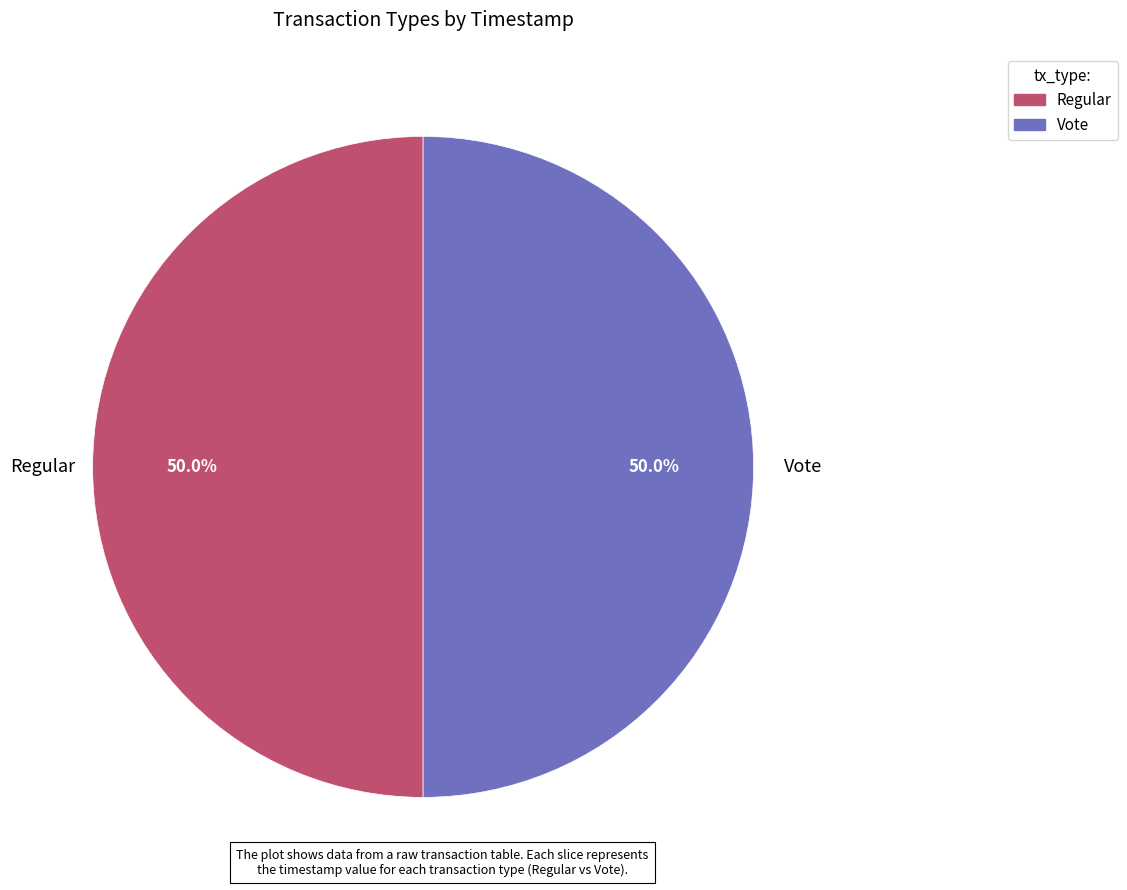

To the nearest percent, what is the combined percentage of Regular and Vote?

100%